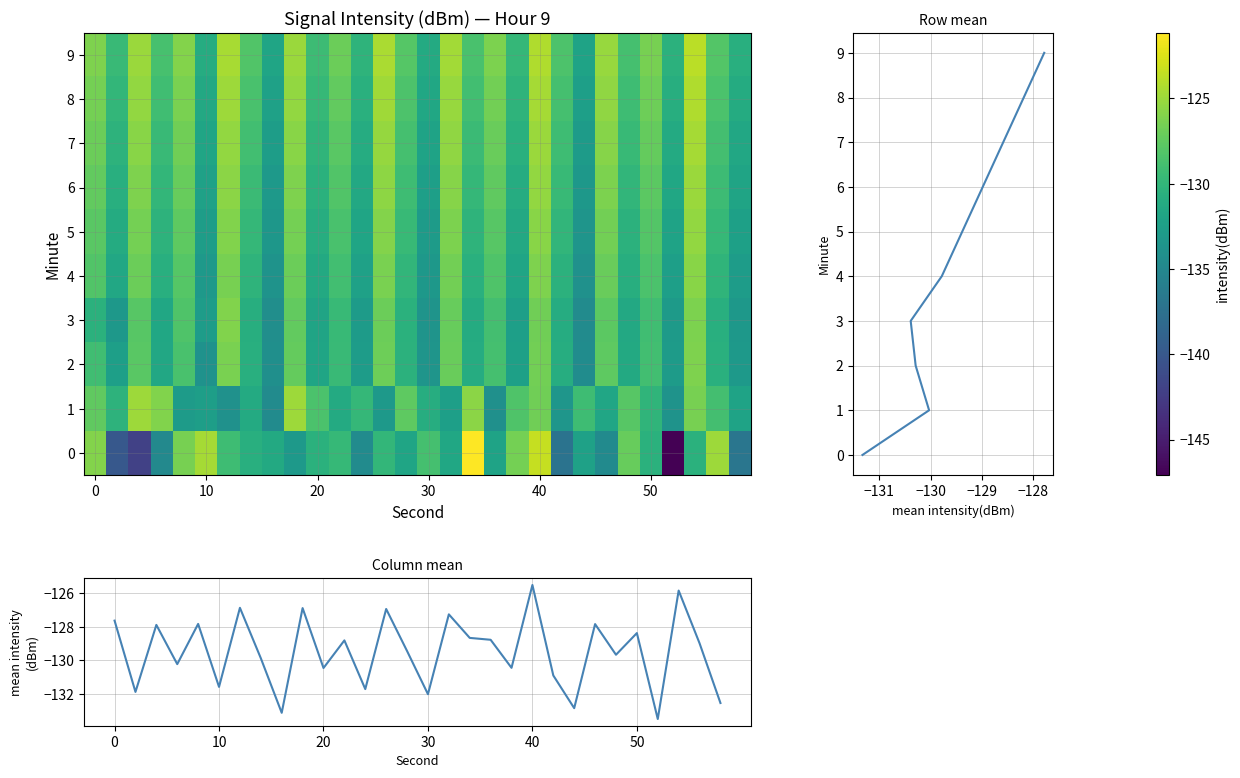

What is the maximum value shown in the chart?

-121.1